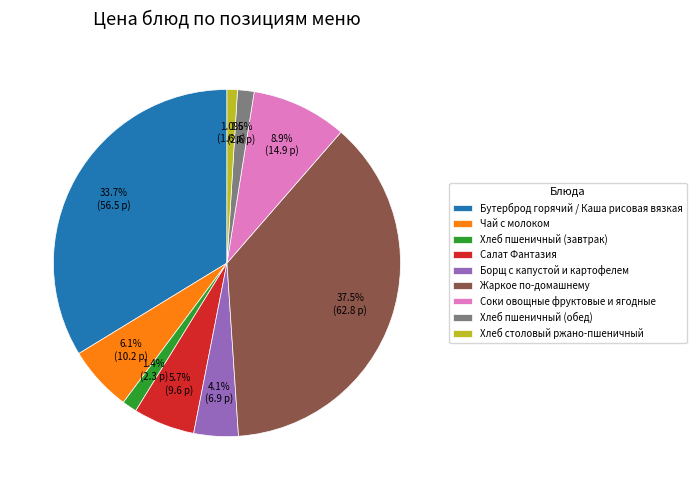

Which slice is the largest?

Жаркое по-домашнему